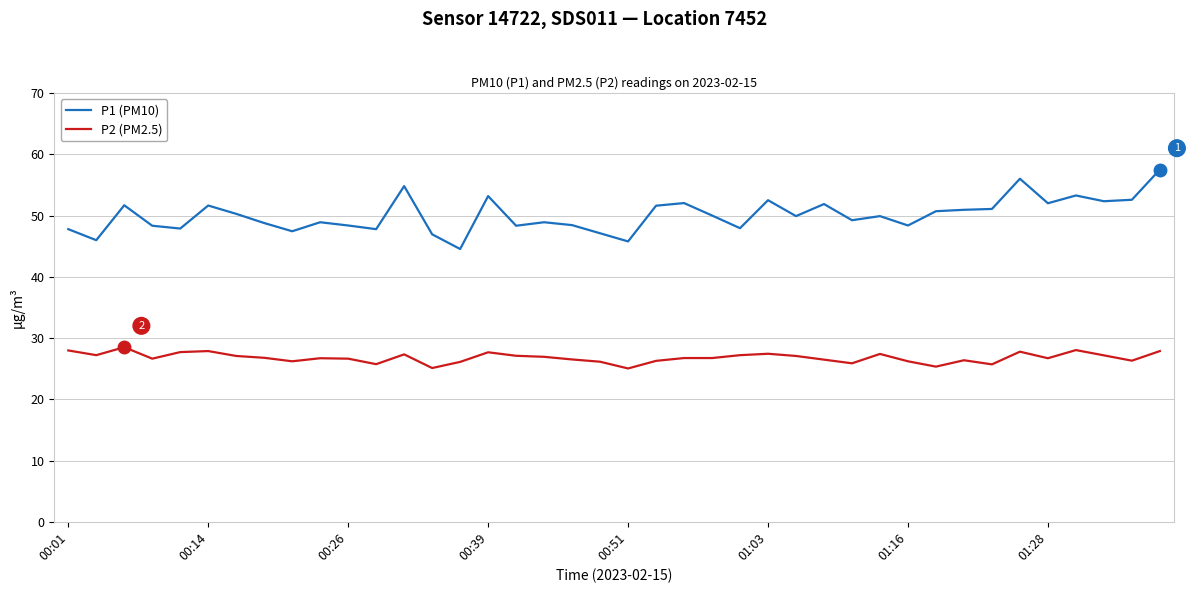

List the series in order of their overall mean, lowest first.

P2 (PM2.5), P1 (PM10)